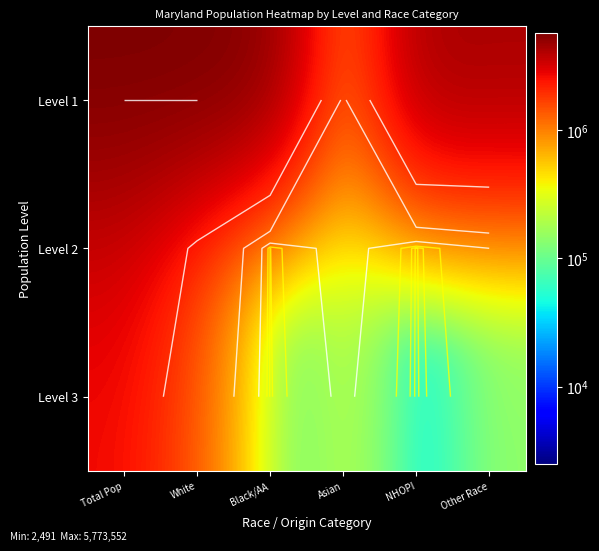

At how many categories does at least one series exceed 4001374?

5